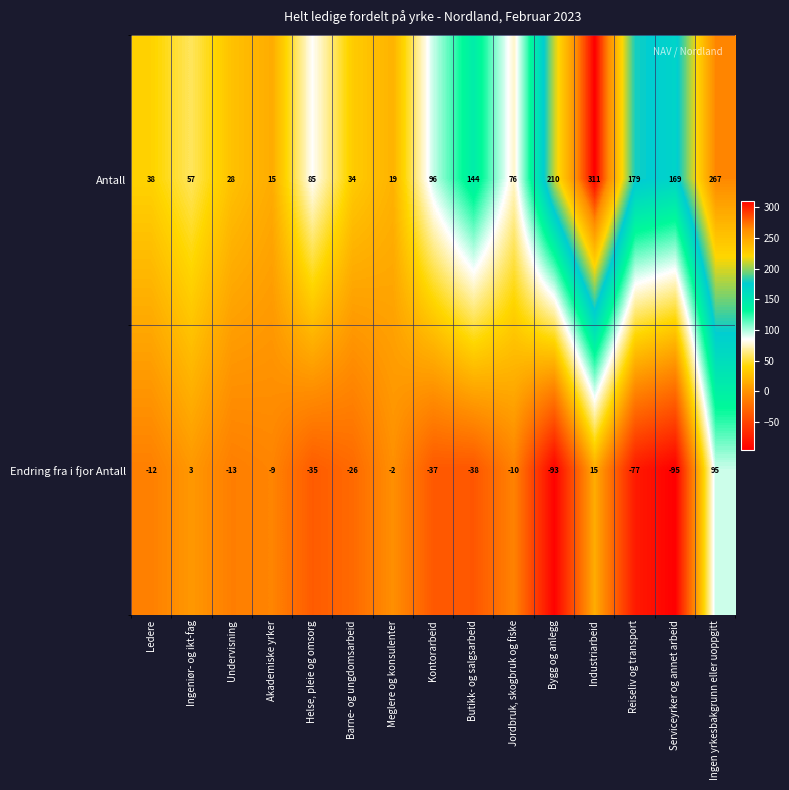

True or false: Antall has a value of 57 at Ingeniør- og ikt-fag.

True